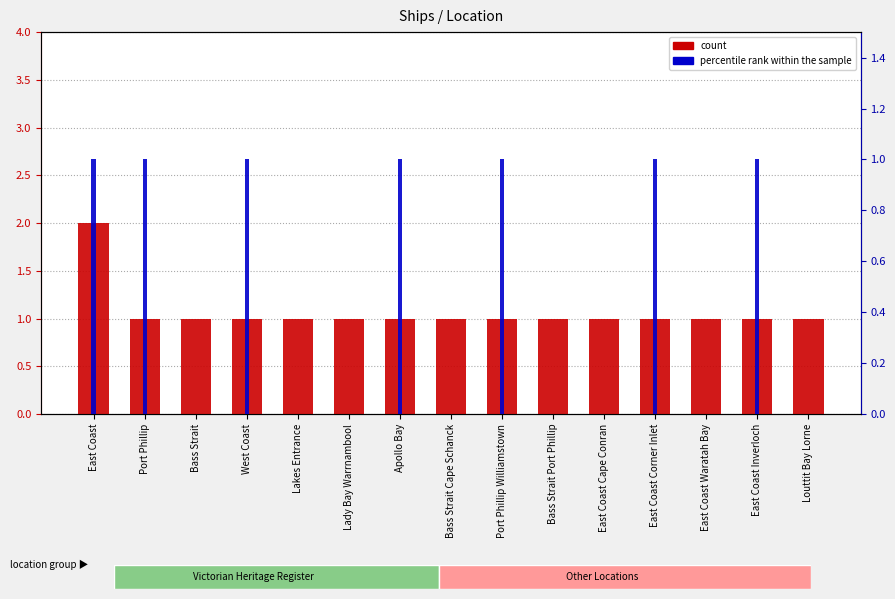

How many bars are there in total?

30